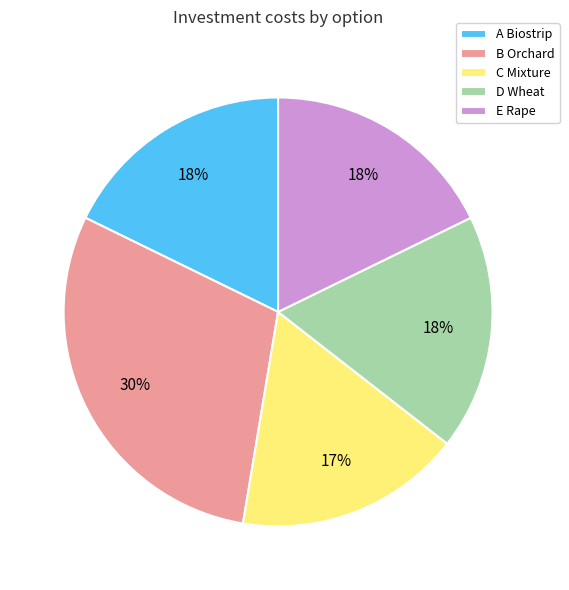

Is there a majority slice in this chart?

No